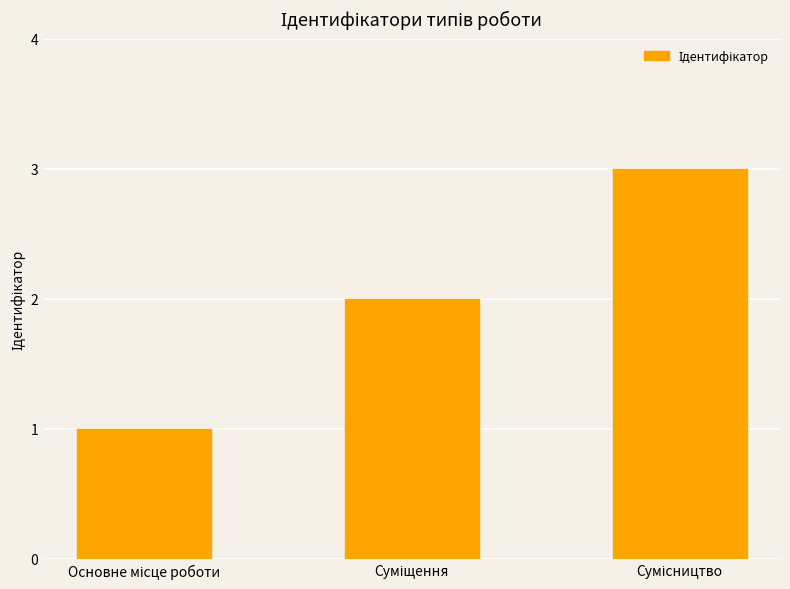

What is the average value?

2